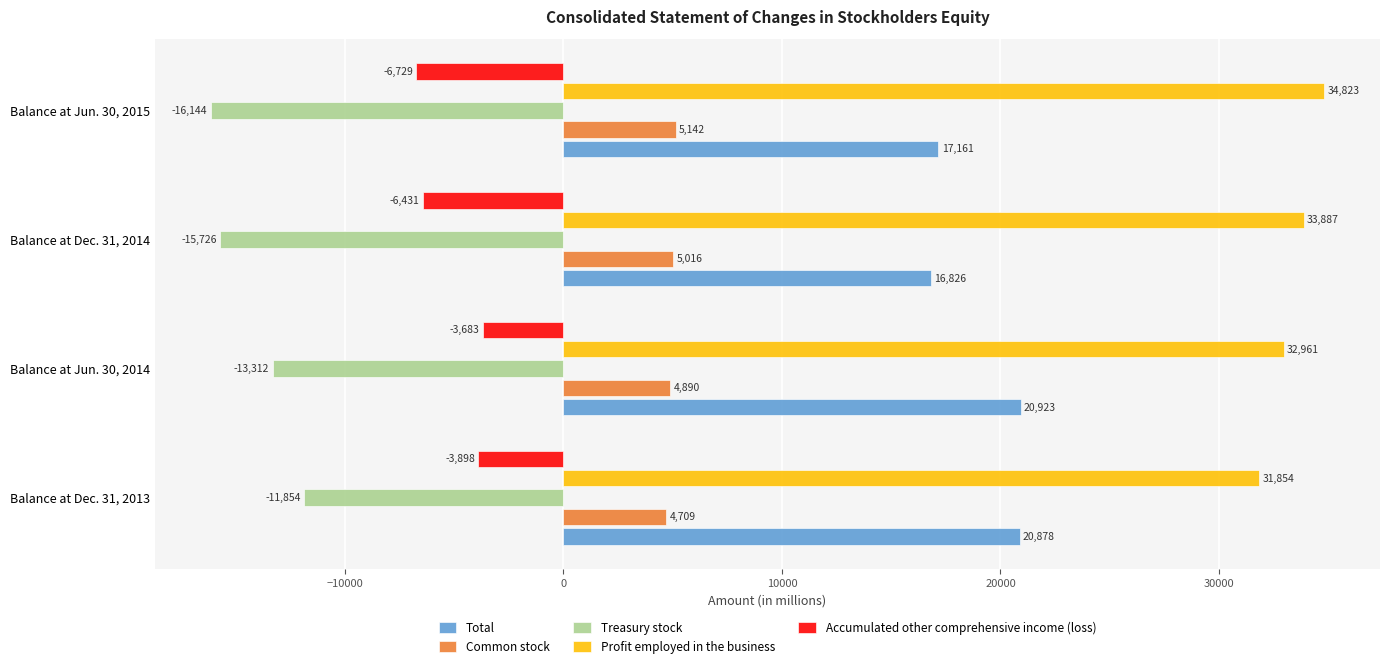

What is the difference between the second highest and second lowest values in the Profit employed in the business series?

926